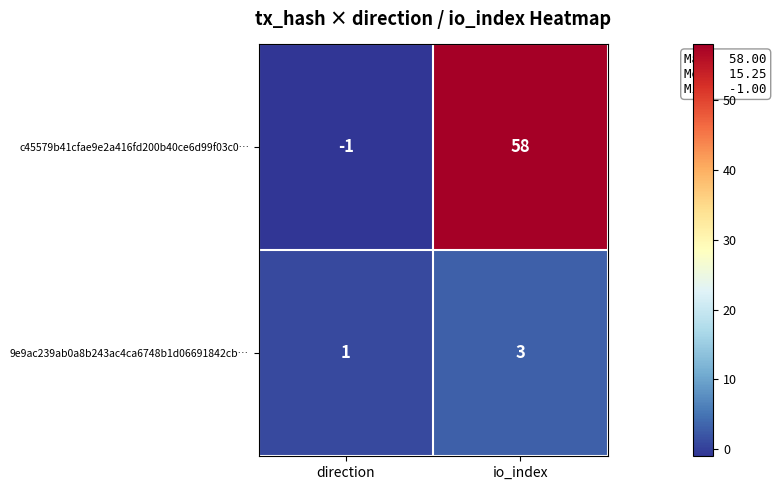

Count the number of data series in this chart.

2